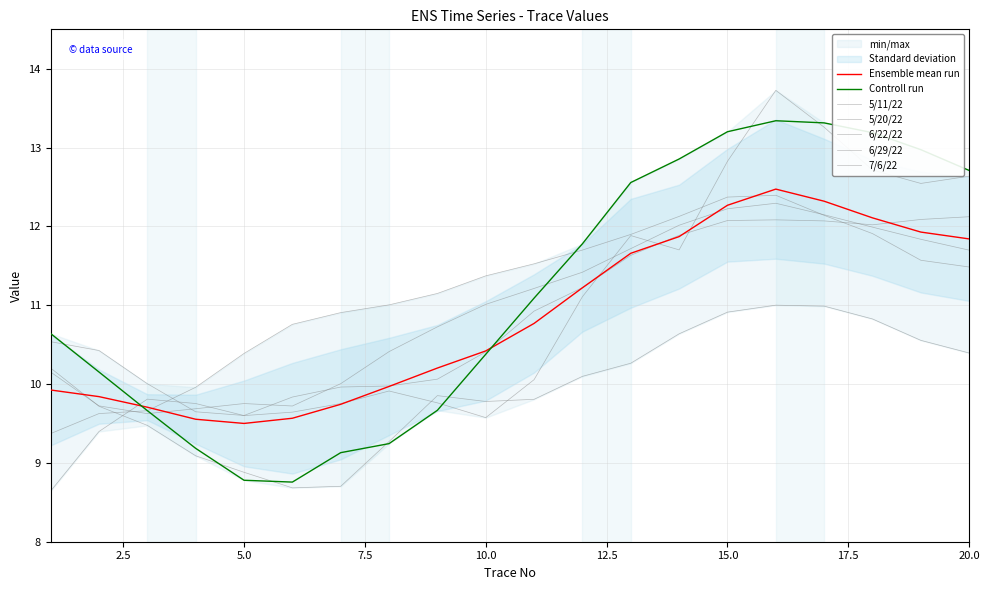

At which category does the chart reach its minimum across all series?

1